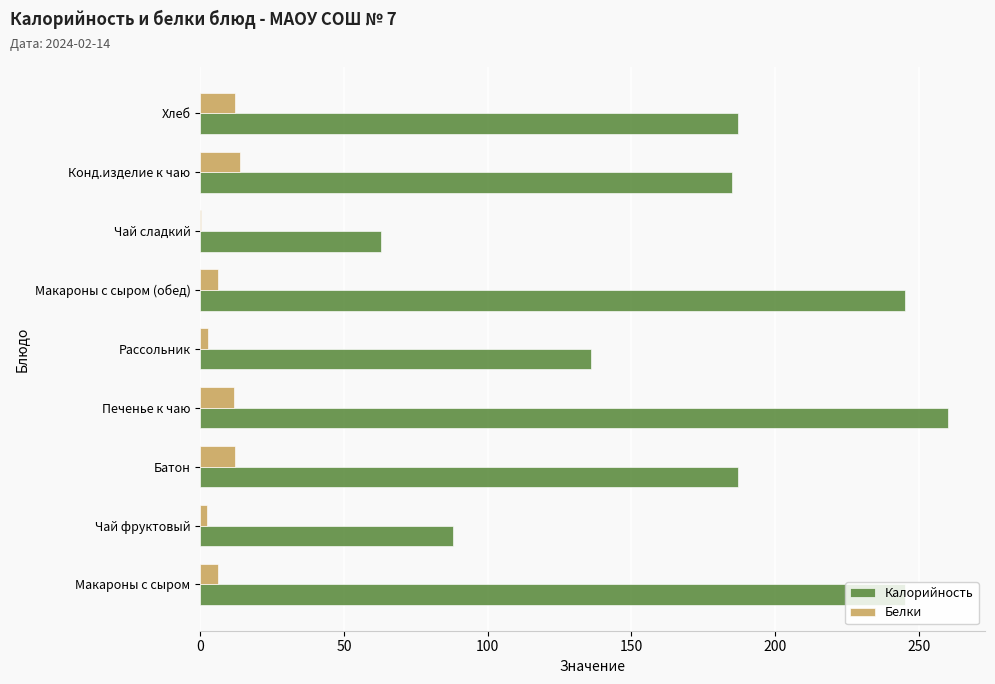

At which category is the sum across all series the highest?

Печенье к чаю